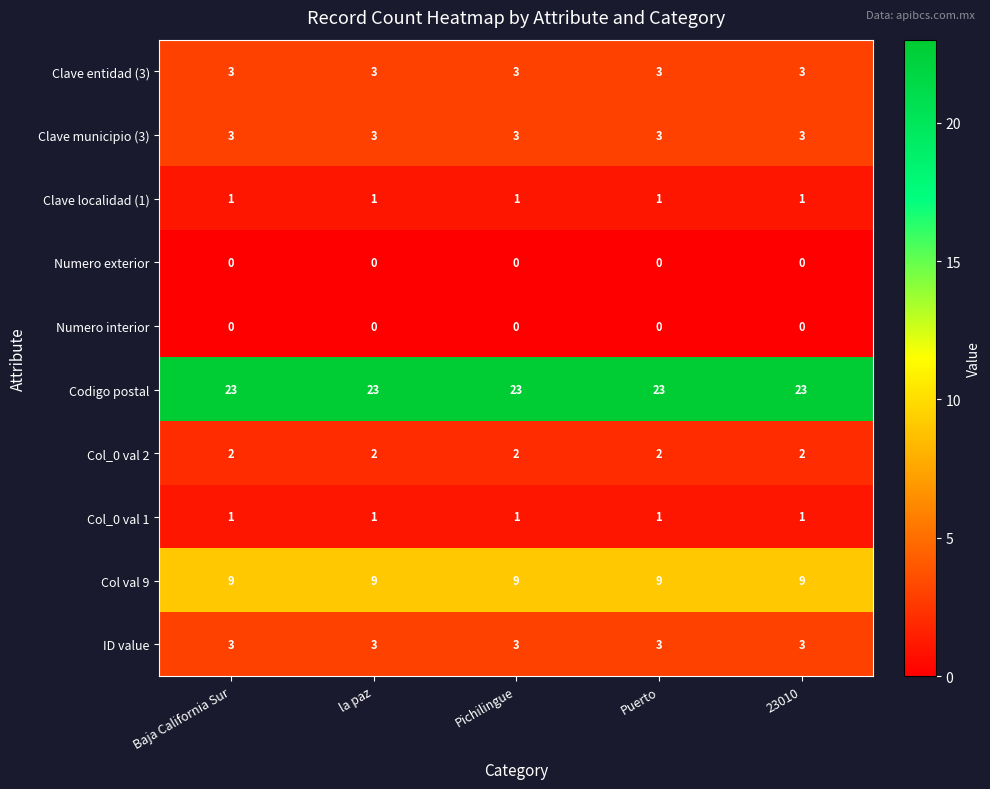

What is the lowest value of the Clave municipio (3) series?

3